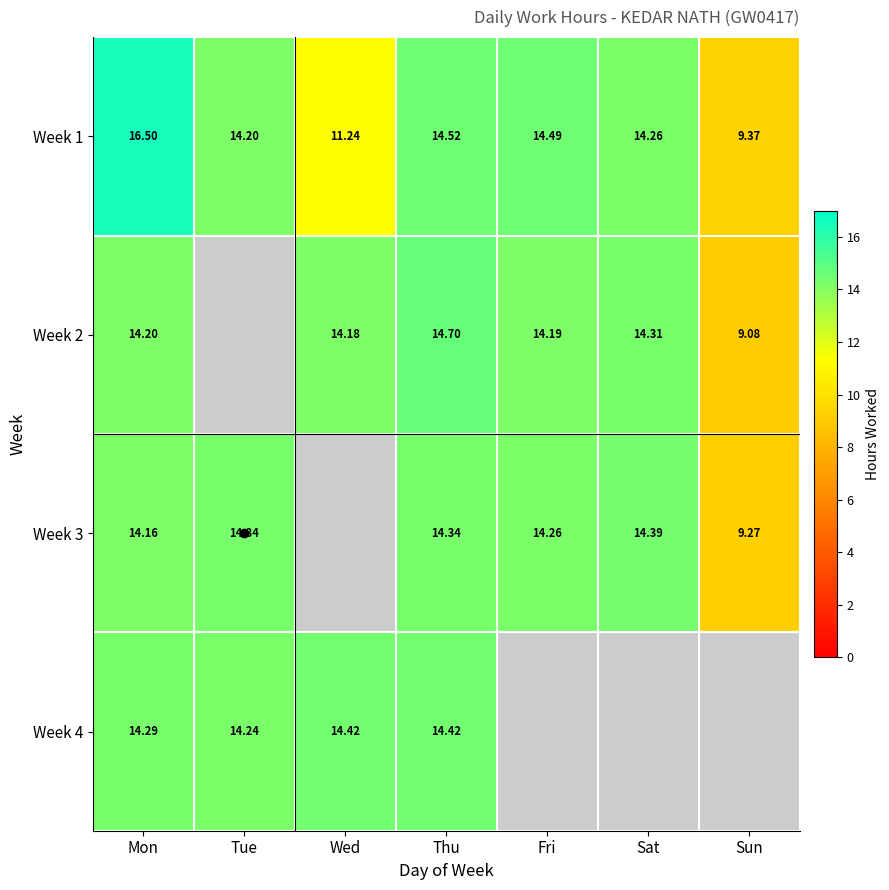

The value of Week 2 at Wed is 14.2. True or false?

True